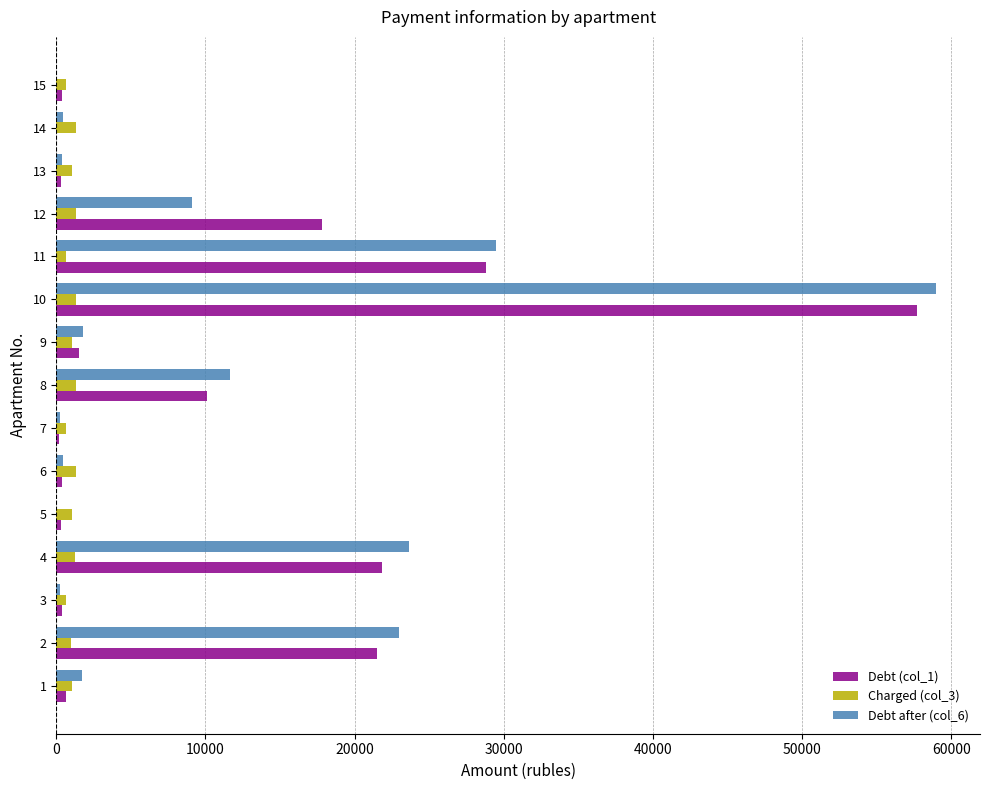

Which category has the lowest value in the Charged (col_3) series?

3